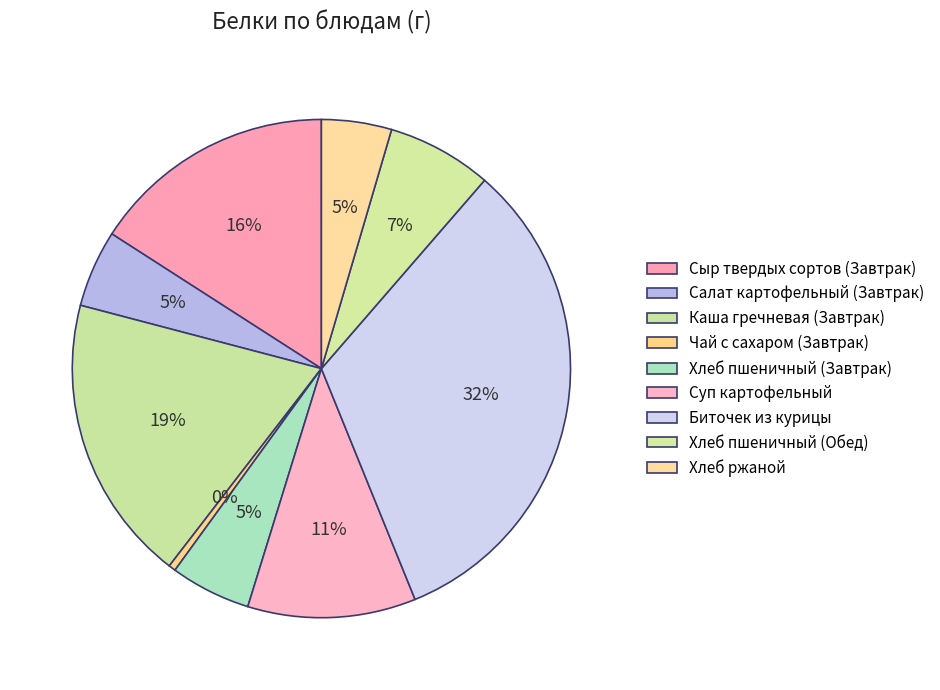

Count the number of slices in the pie.

9